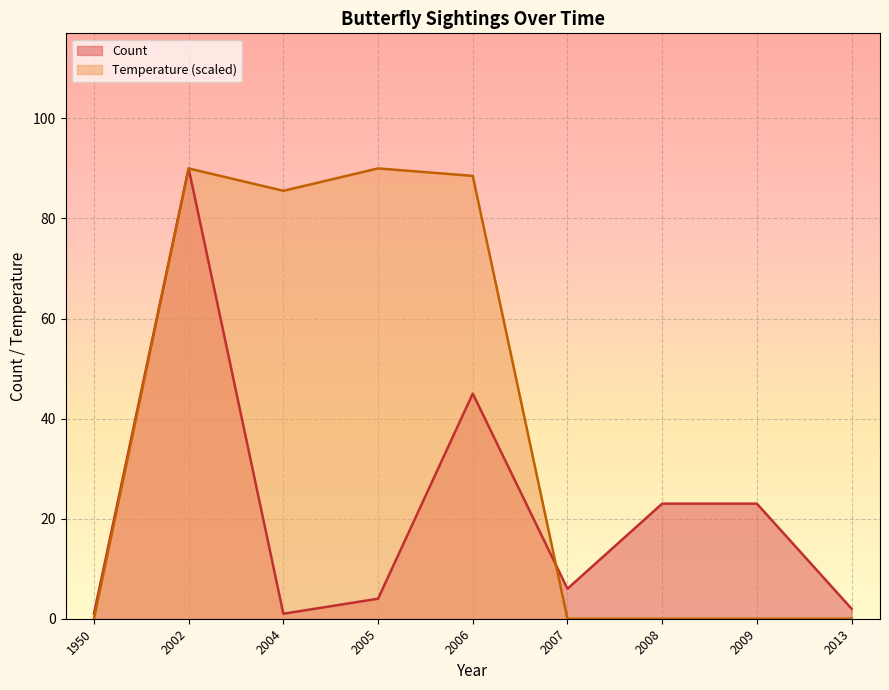

Between 2002 and 2002, which is larger?

2002